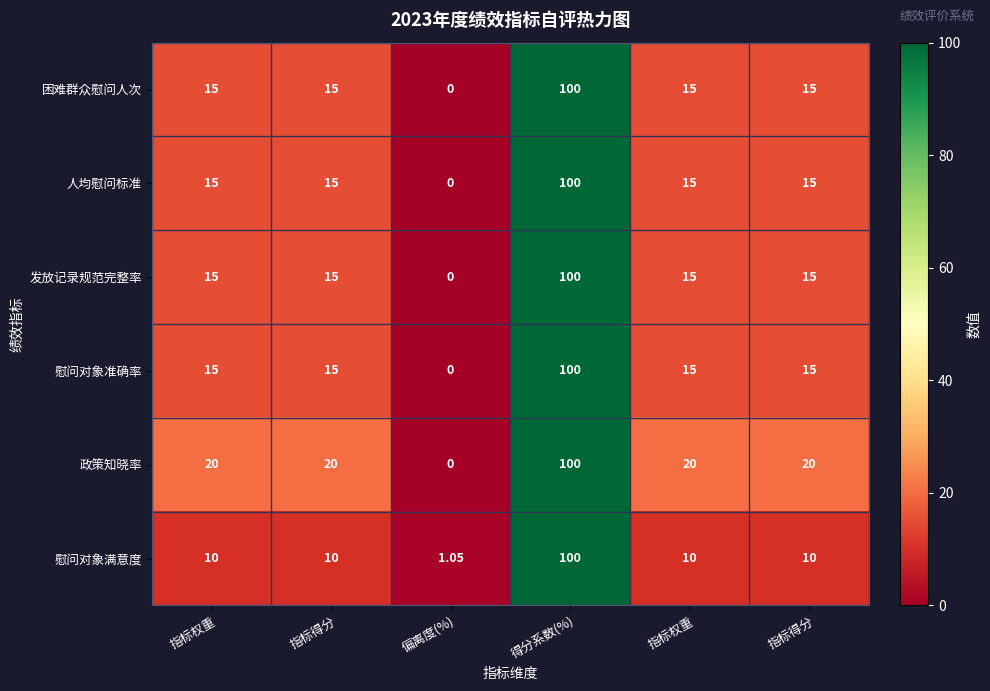

How many categories are shown in the chart?

6